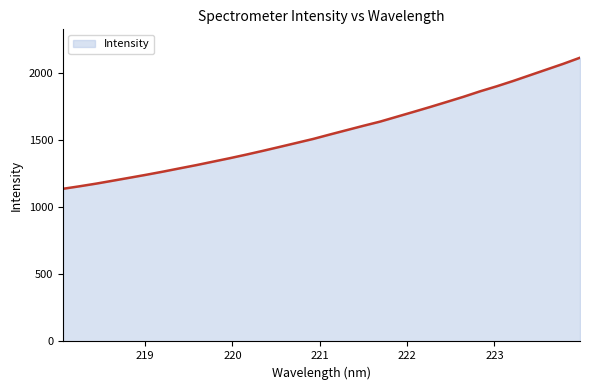

What is the difference between the maximum and minimum values?

974.9